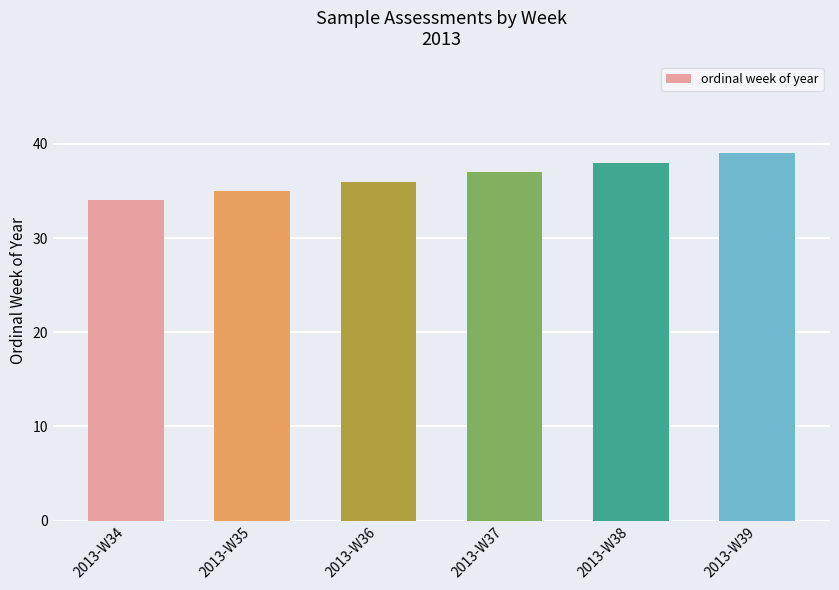

Does the chart contain any negative values?

No